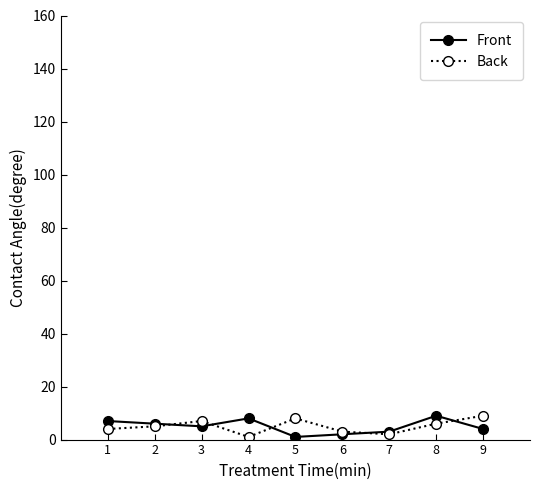

The Front series shows 2 at 6. True or false?

True